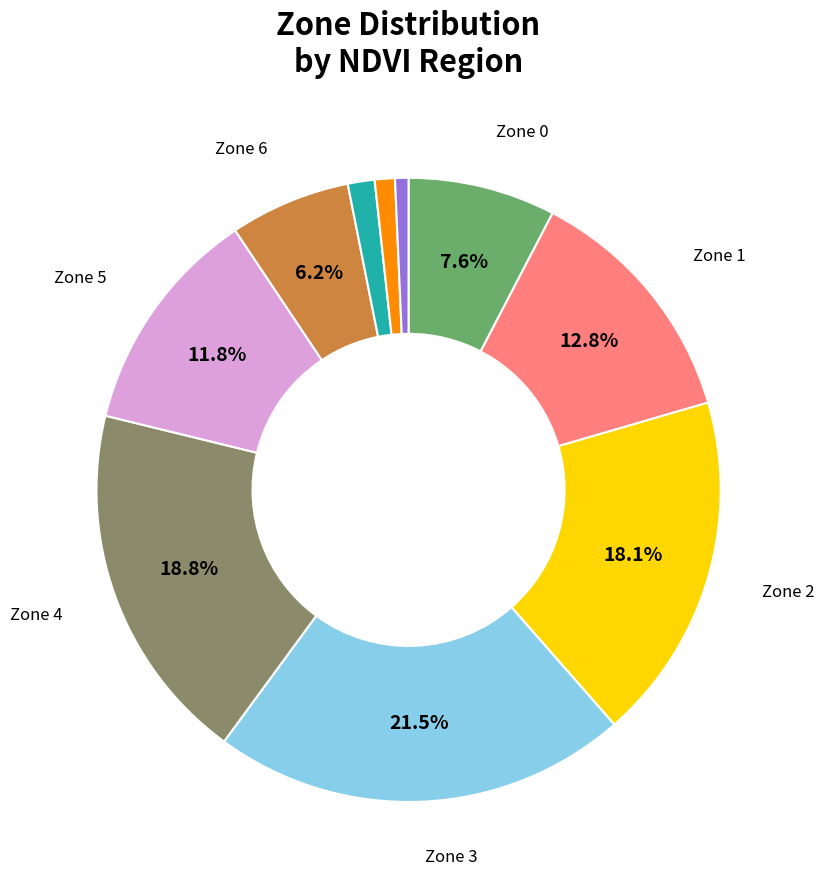

Is there a majority slice in this chart?

No